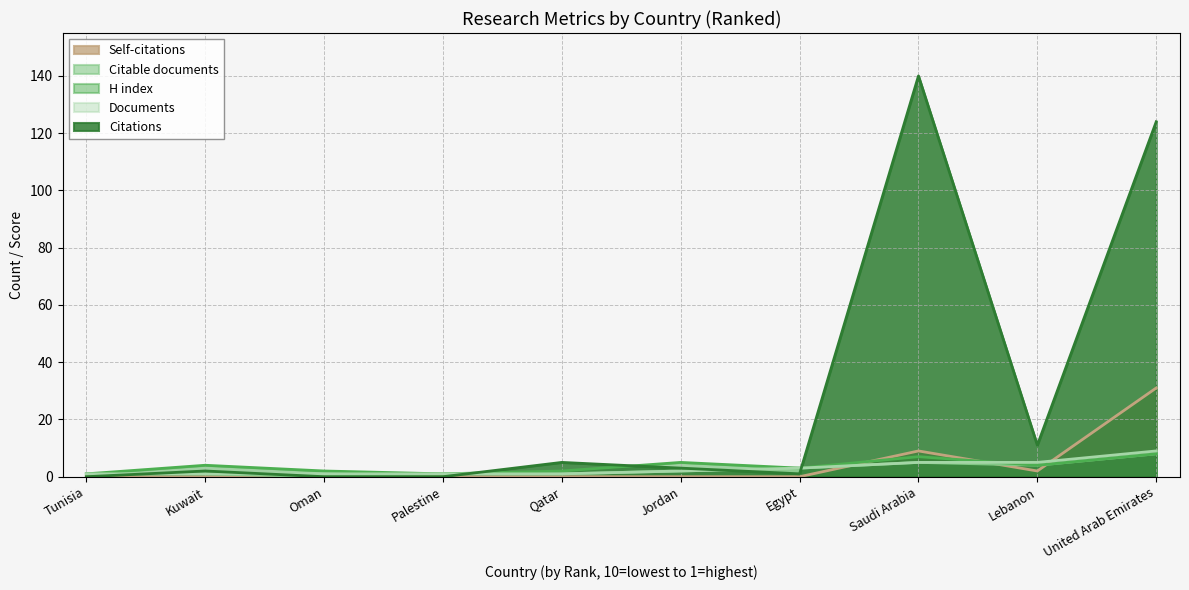

At which category is the sum across all series the highest?

United Arab Emirates